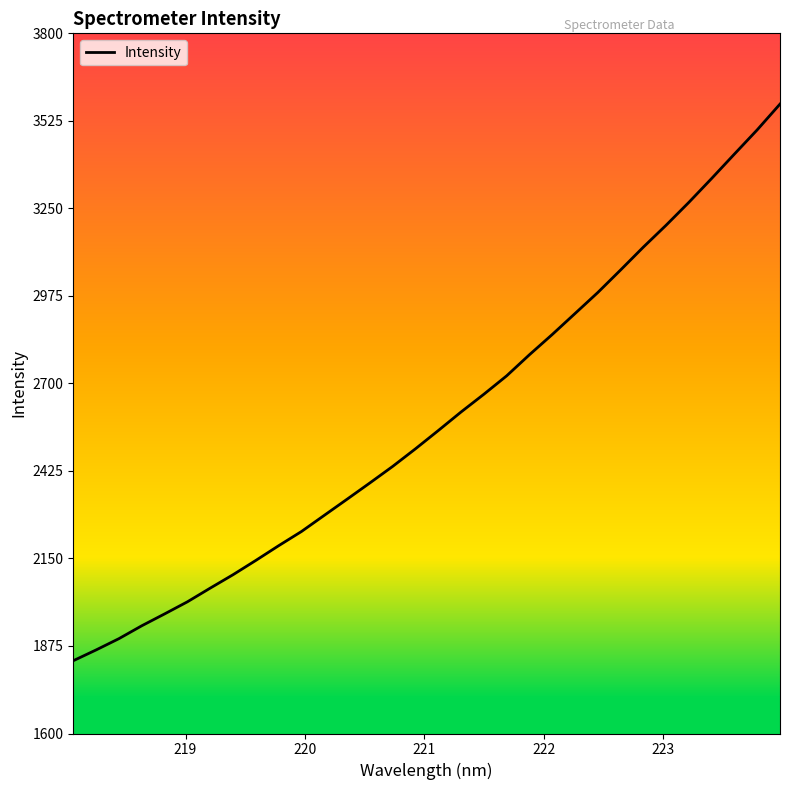

What is the minimum value shown in the chart?

1828.7